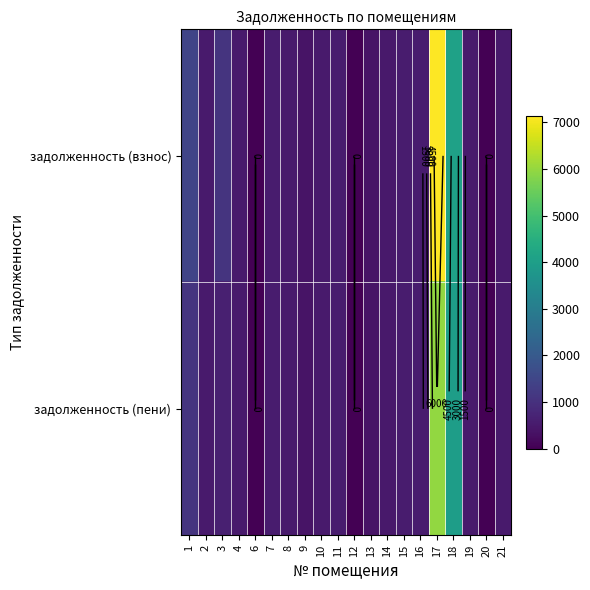

At how many categories does at least one series exceed 6877?

1